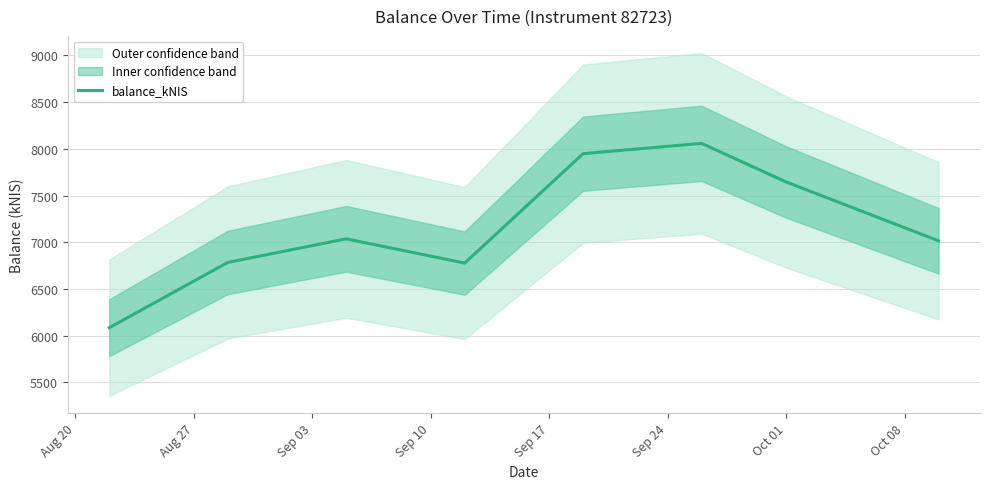

What is the label of the 8th point from the right?

Aug 20